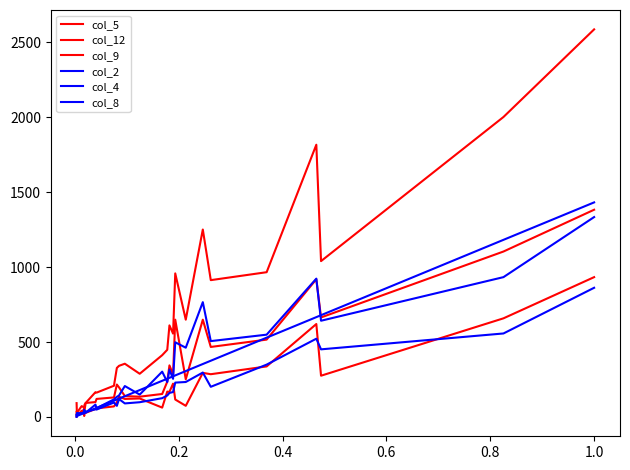

At how many categories does at least one series exceed 2124?

1